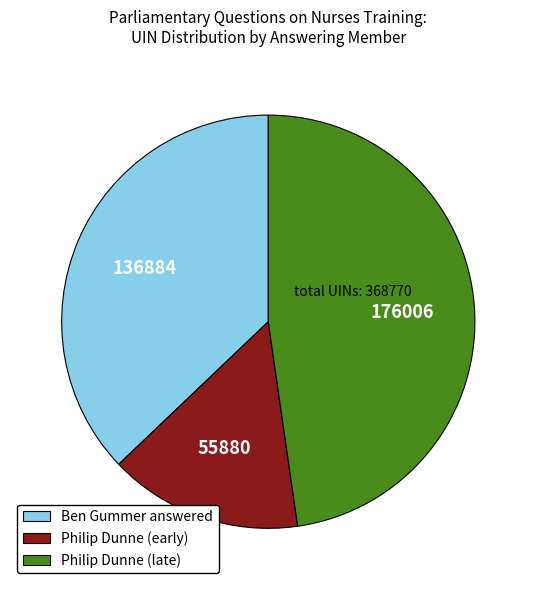

Which has a higher value, Philip Dunne (late) or Ben Gummer answered?

Philip Dunne (late)